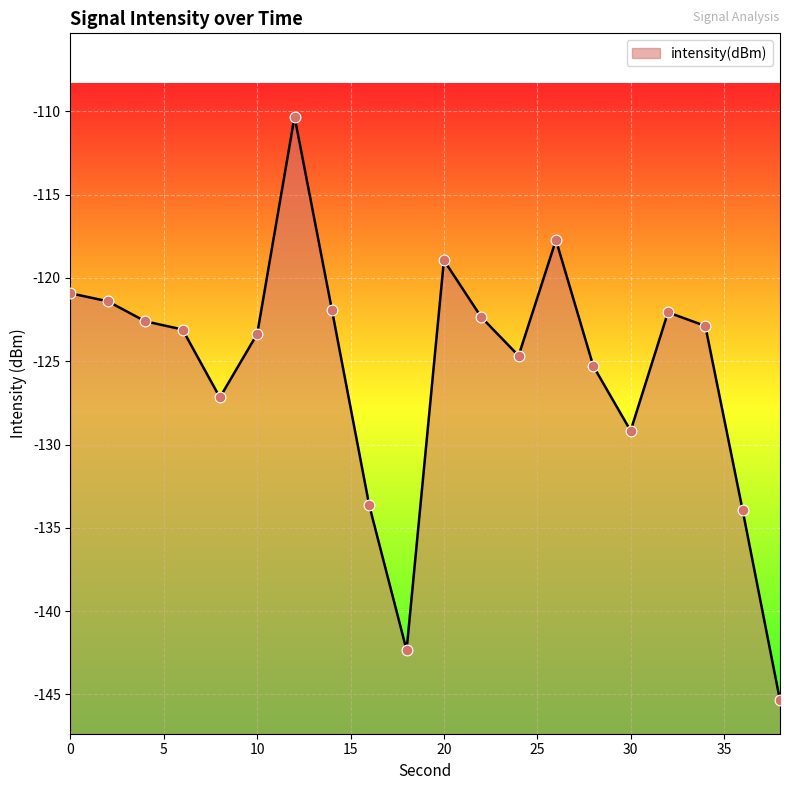

What is the change in value from 8 to 18?

-15.2